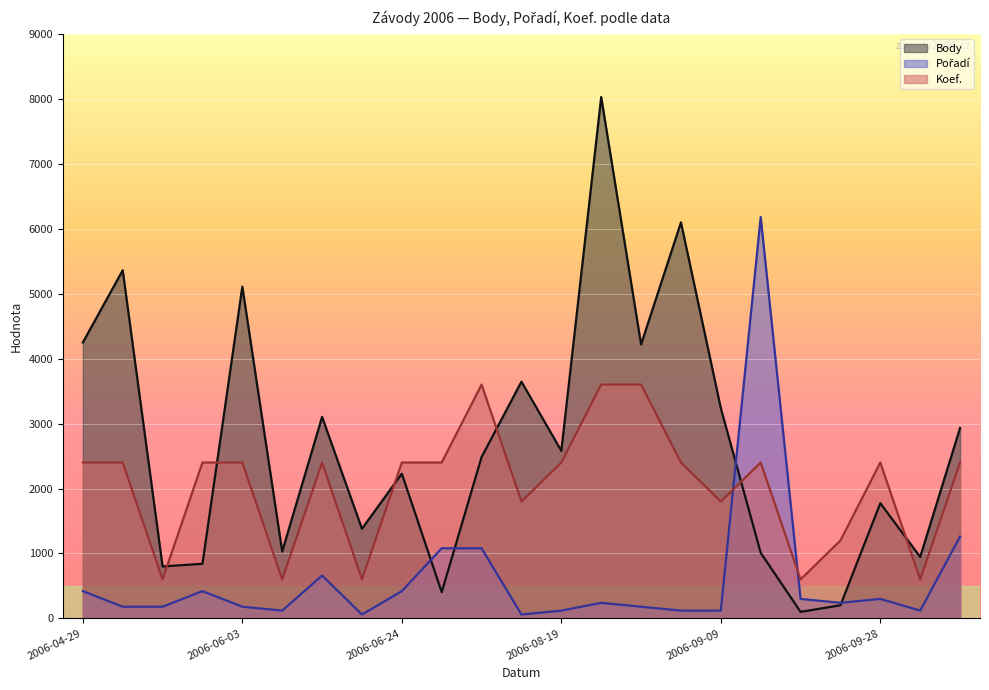

Where is the first local maximum for Pořadí?

2006-05-27